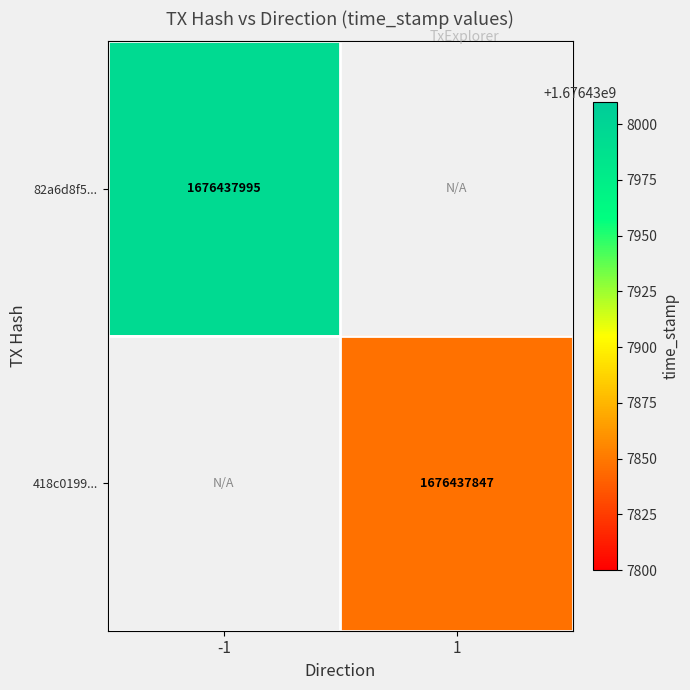

Reading left to right, list all the values displayed in this chart.

82a6d8f58e944ce6701821a4046adb7f1871361: -1	1676437995
418c01993acd38f6968a94b052897af4b21a0ee: 1	1676437847